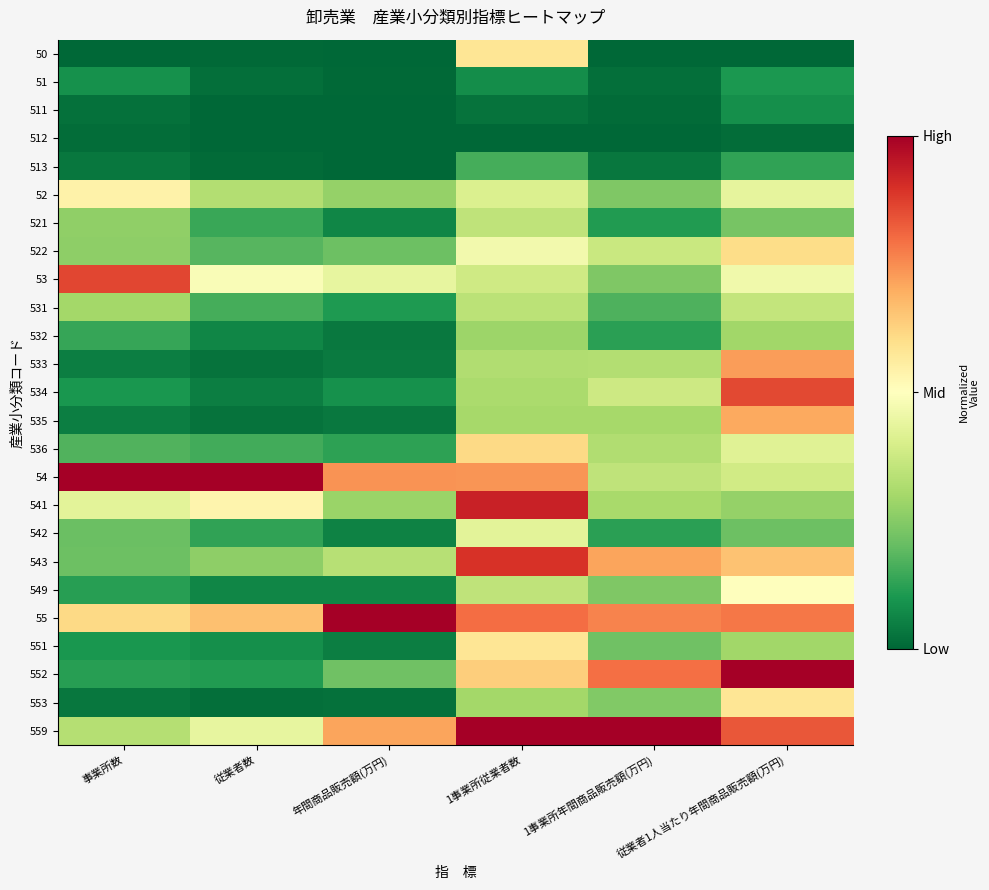

Reading right to left, list all the values displayed in this chart.

50: 従業者1人当たり年間商品販売額(万円)=0.0	1事業所年間商品販売額(万円)=0.0	1事業所従業者数=0.6	年間商品販売額(万円)=0.0	従業者数=0.0	事業所数=0.0
51: 従業者1人当たり年間商品販売額(万円)=0.1	1事業所年間商品販売額(万円)=0.0	1事業所従業者数=0.1	年間商品販売額(万円)=0.0	従業者数=0.0	事業所数=0.1
511: 従業者1人当たり年間商品販売額(万円)=0.1	1事業所年間商品販売額(万円)=0.0	1事業所従業者数=0.0	年間商品販売額(万円)=0.0	従業者数=0.0	事業所数=0.0
512: 従業者1人当たり年間商品販売額(万円)=0.0	1事業所年間商品販売額(万円)=0.0	1事業所従業者数=0.0	年間商品販売額(万円)=0.0	従業者数=0.0	事業所数=0.0
513: 従業者1人当たり年間商品販売額(万円)=0.1	1事業所年間商品販売額(万円)=0.0	1事業所従業者数=0.2	年間商品販売額(万円)=0.0	従業者数=0.0	事業所数=0.0
52: 従業者1人当たり年間商品販売額(万円)=0.4	1事業所年間商品販売額(万円)=0.2	1事業所従業者数=0.4	年間商品販売額(万円)=0.3	従業者数=0.3	事業所数=0.5
521: 従業者1人当たり年間商品販売額(万円)=0.2	1事業所年間商品販売額(万円)=0.1	1事業所従業者数=0.4	年間商品販売額(万円)=0.1	従業者数=0.1	事業所数=0.3
522: 従業者1人当たり年間商品販売額(万円)=0.6	1事業所年間商品販売額(万円)=0.4	1事業所従業者数=0.5	年間商品販売額(万円)=0.2	従業者数=0.2	事業所数=0.3
53: 従業者1人当たり年間商品販売額(万円)=0.5	1事業所年間商品販売額(万円)=0.2	1事業所従業者数=0.4	年間商品販売額(万円)=0.4	従業者数=0.5	事業所数=0.9
531: 従業者1人当たり年間商品販売額(万円)=0.4	1事業所年間商品販売額(万円)=0.2	1事業所従業者数=0.3	年間商品販売額(万円)=0.1	従業者数=0.2	事業所数=0.3
532: 従業者1人当たり年間商品販売額(万円)=0.3	1事業所年間商品販売額(万円)=0.1	1事業所従業者数=0.3	年間商品販売額(万円)=0.0	従業者数=0.1	事業所数=0.1
533: 従業者1人当たり年間商品販売額(万円)=0.7	1事業所年間商品販売額(万円)=0.3	1事業所従業者数=0.3	年間商品販売額(万円)=0.0	従業者数=0.0	事業所数=0.0
534: 従業者1人当たり年間商品販売額(万円)=0.9	1事業所年間商品販売額(万円)=0.4	1事業所従業者数=0.3	年間商品販売額(万円)=0.1	従業者数=0.0	事業所数=0.1
535: 従業者1人当たり年間商品販売額(万円)=0.7	1事業所年間商品販売額(万円)=0.3	1事業所従業者数=0.3	年間商品販売額(万円)=0.0	従業者数=0.0	事業所数=0.0
536: 従業者1人当たり年間商品販売額(万円)=0.4	1事業所年間商品販売額(万円)=0.3	1事業所従業者数=0.6	年間商品販売額(万円)=0.1	従業者数=0.2	事業所数=0.2
54: 従業者1人当たり年間商品販売額(万円)=0.4	1事業所年間商品販売額(万円)=0.3	1事業所従業者数=0.7	年間商品販売額(万円)=0.7	従業者数=1.0	事業所数=1.0
541: 従業者1人当たり年間商品販売額(万円)=0.3	1事業所年間商品販売額(万円)=0.3	1事業所従業者数=0.9	年間商品販売額(万円)=0.3	従業者数=0.5	事業所数=0.4
542: 従業者1人当たり年間商品販売額(万円)=0.2	1事業所年間商品販売額(万円)=0.1	1事業所従業者数=0.4	年間商品販売額(万円)=0.1	従業者数=0.1	事業所数=0.2
543: 従業者1人当たり年間商品販売額(万円)=0.7	1事業所年間商品販売額(万円)=0.7	1事業所従業者数=0.9	年間商品販売額(万円)=0.3	従業者数=0.3	事業所数=0.2
549: 従業者1人当たり年間商品販売額(万円)=0.5	1事業所年間商品販売額(万円)=0.2	1事業所従業者数=0.3	年間商品販売額(万円)=0.1	従業者数=0.1	事業所数=0.1
55: 従業者1人当たり年間商品販売額(万円)=0.8	1事業所年間商品販売額(万円)=0.8	1事業所従業者数=0.8	年間商品販売額(万円)=1.0	従業者数=0.7	事業所数=0.6
551: 従業者1人当たり年間商品販売額(万円)=0.3	1事業所年間商品販売額(万円)=0.2	1事業所従業者数=0.6	年間商品販売額(万円)=0.0	従業者数=0.1	事業所数=0.1
552: 従業者1人当たり年間商品販売額(万円)=1.0	1事業所年間商品販売額(万円)=0.8	1事業所従業者数=0.6	年間商品販売額(万円)=0.2	従業者数=0.1	事業所数=0.1
553: 従業者1人当たり年間商品販売額(万円)=0.6	1事業所年間商品販売額(万円)=0.2	1事業所従業者数=0.3	年間商品販売額(万円)=0.0	従業者数=0.0	事業所数=0.0
559: 従業者1人当たり年間商品販売額(万円)=0.8	1事業所年間商品販売額(万円)=1.0	1事業所従業者数=1.0	年間商品販売額(万円)=0.7	従業者数=0.4	事業所数=0.3